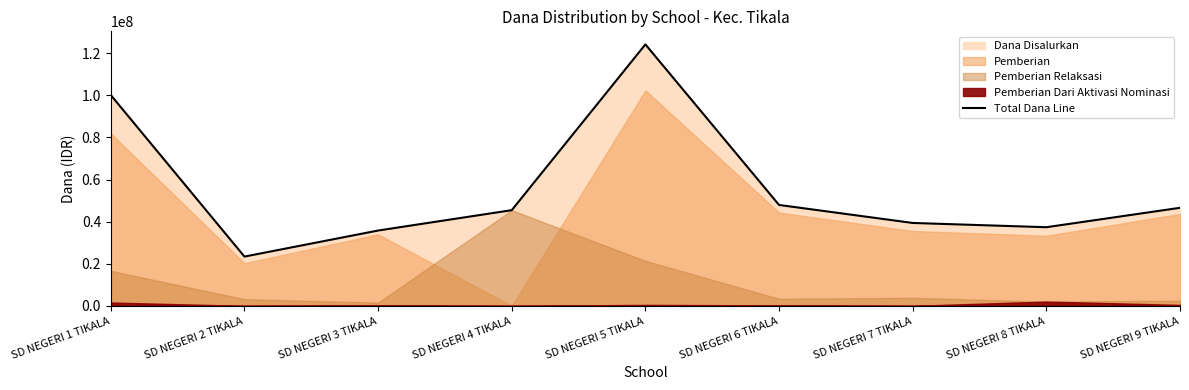

What position from the right is SD NEGERI 2 TIKALA?

8